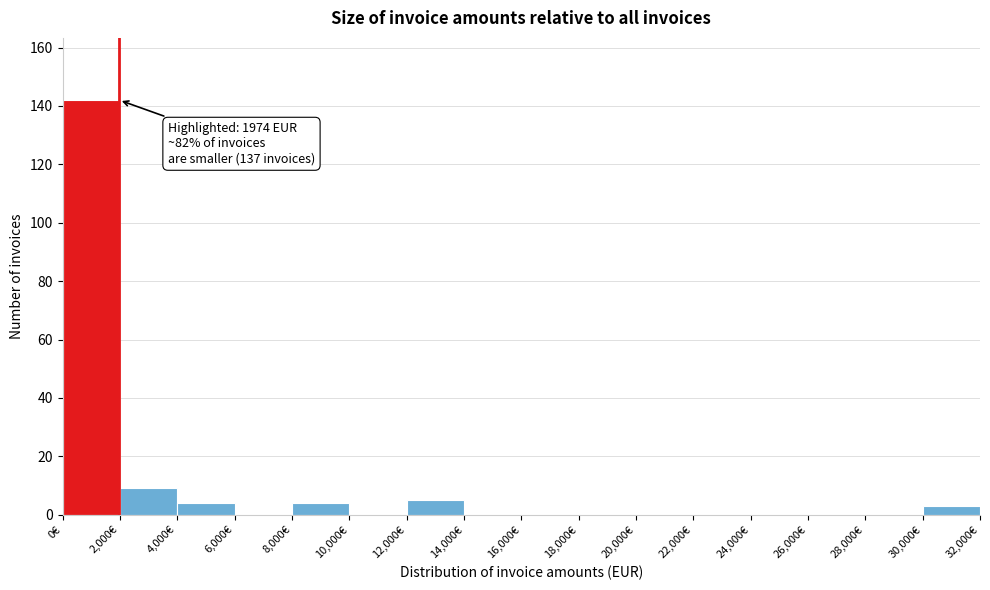

Which range on the x-axis has the tallest bar?

0 to 2000